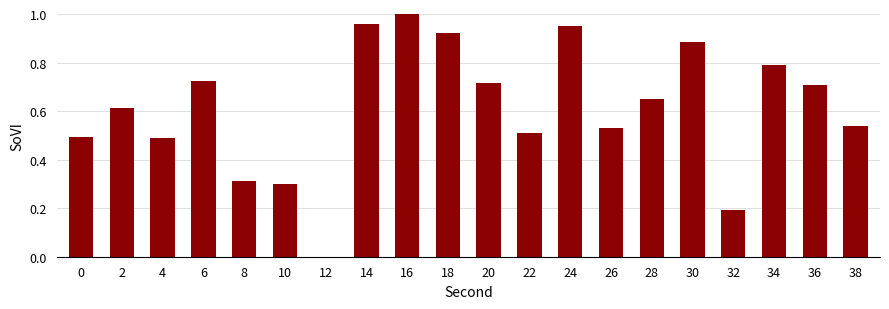

What is the change in value from 22 to 30?

+0.4